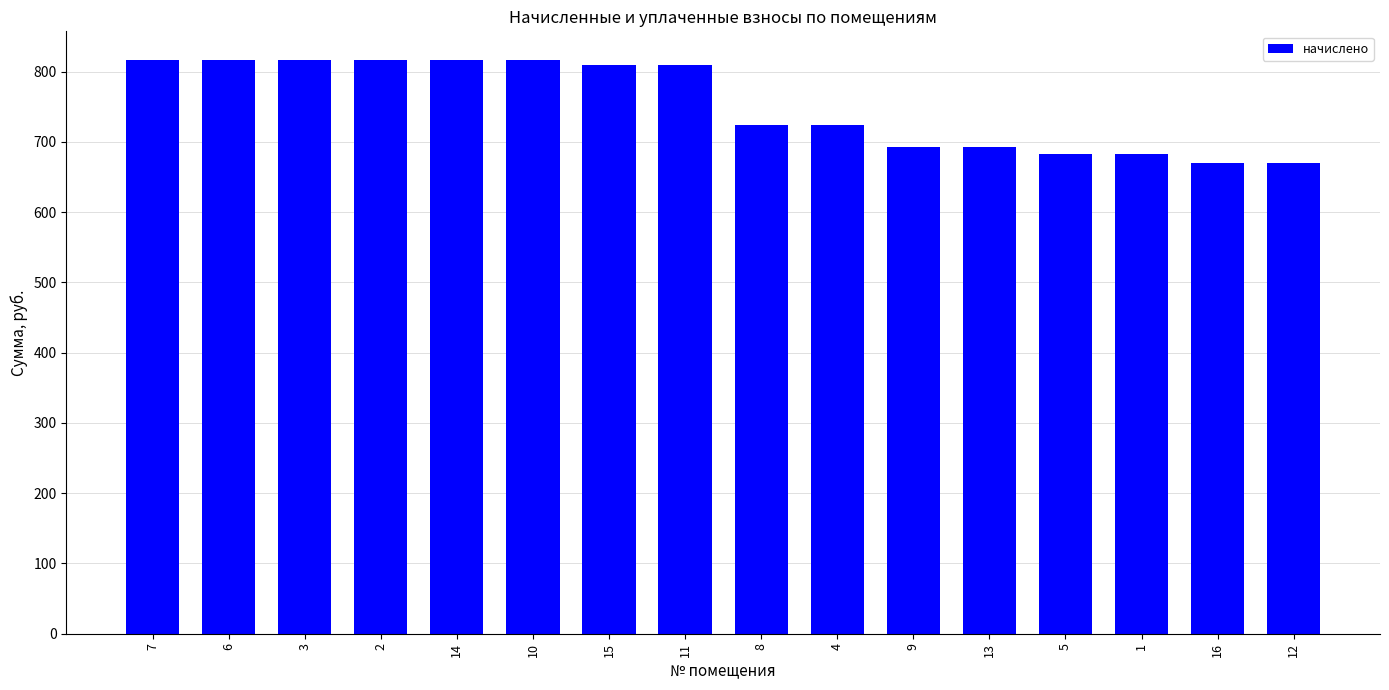

Count the number of categories in the chart.

16